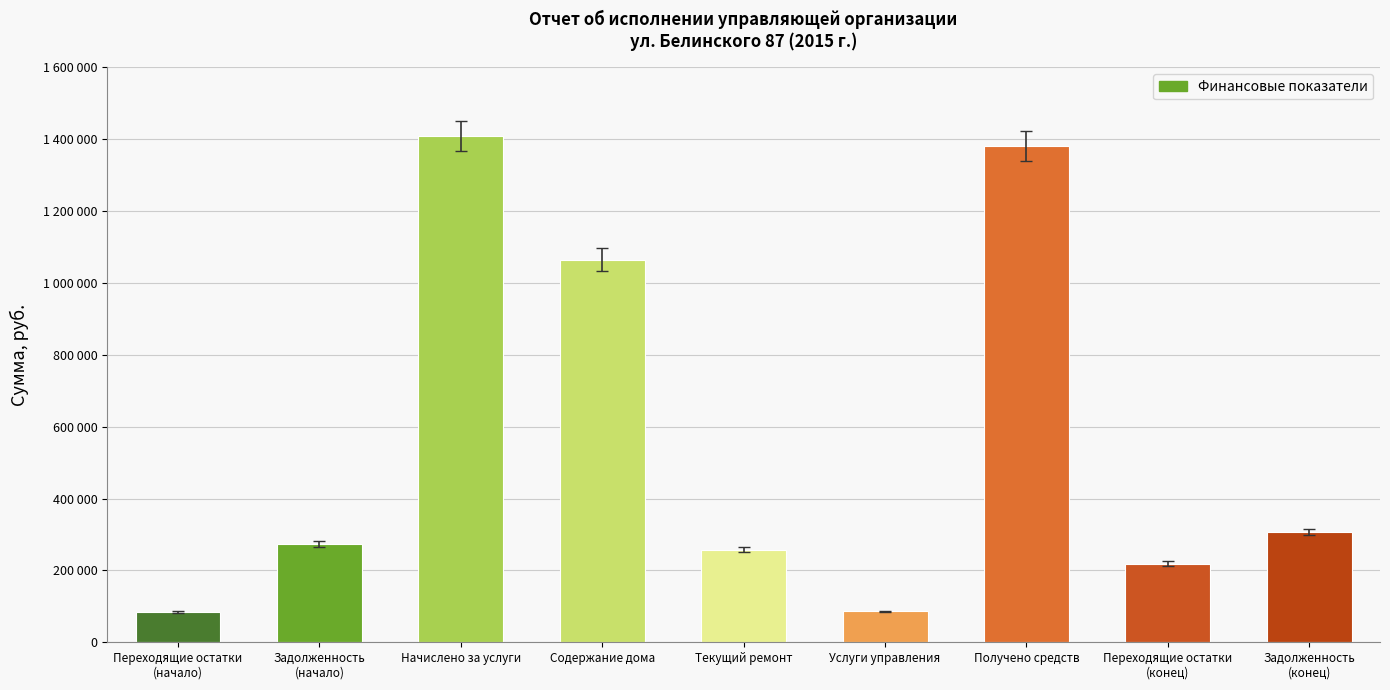

True or false: the data shows 328914.7 at Переходящие остатки
(конец).

False